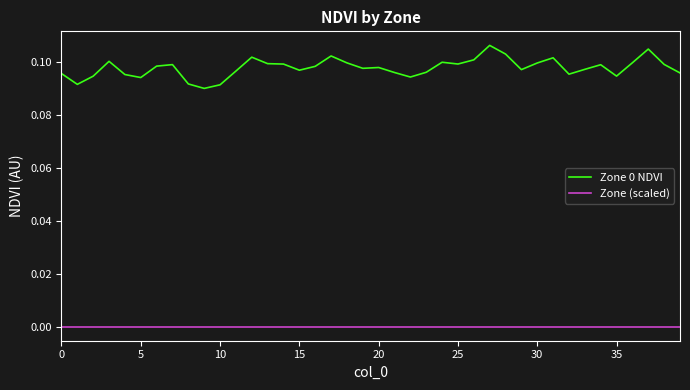

List the series in order of their overall mean, highest first.

Zone 0 NDVI, Zone (scaled)